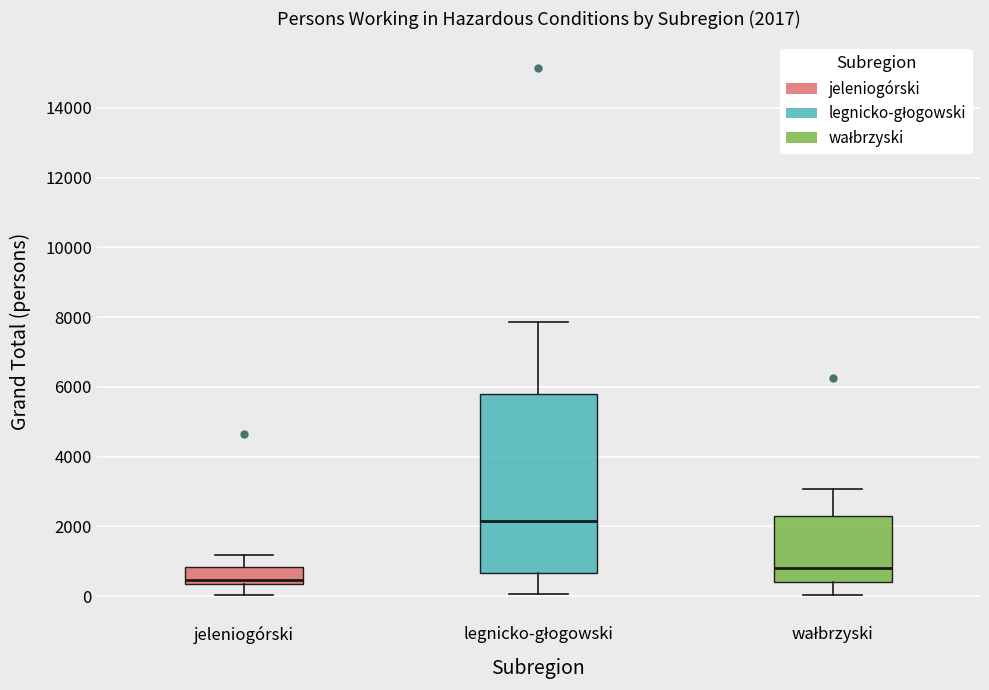

Which box's median line is the lowest?

jeleniogórski